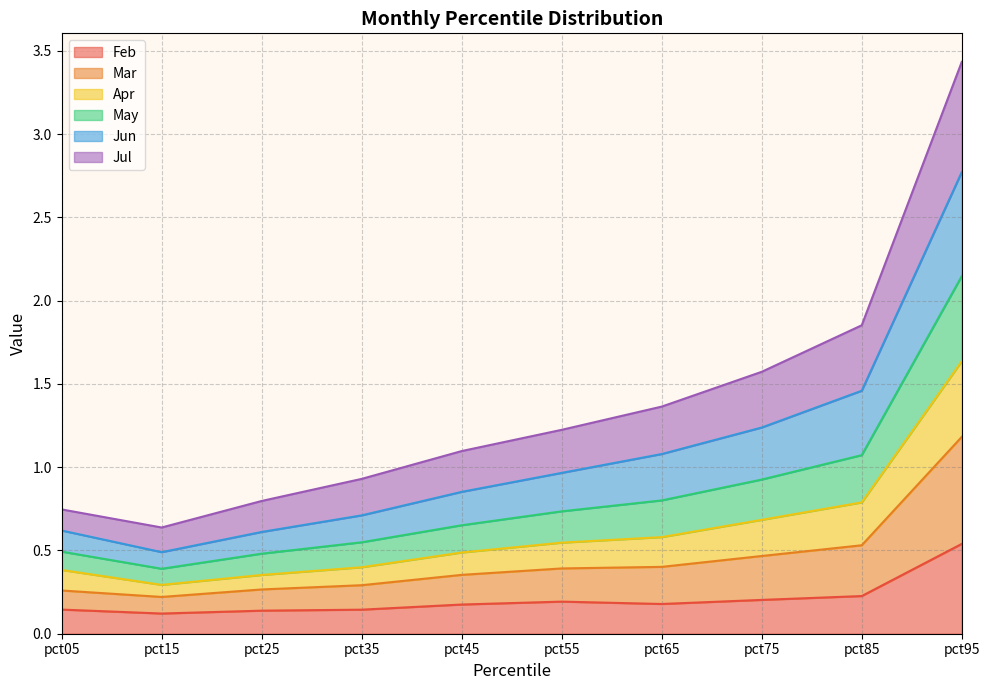

At which label does Feb reach its peak?

pct95